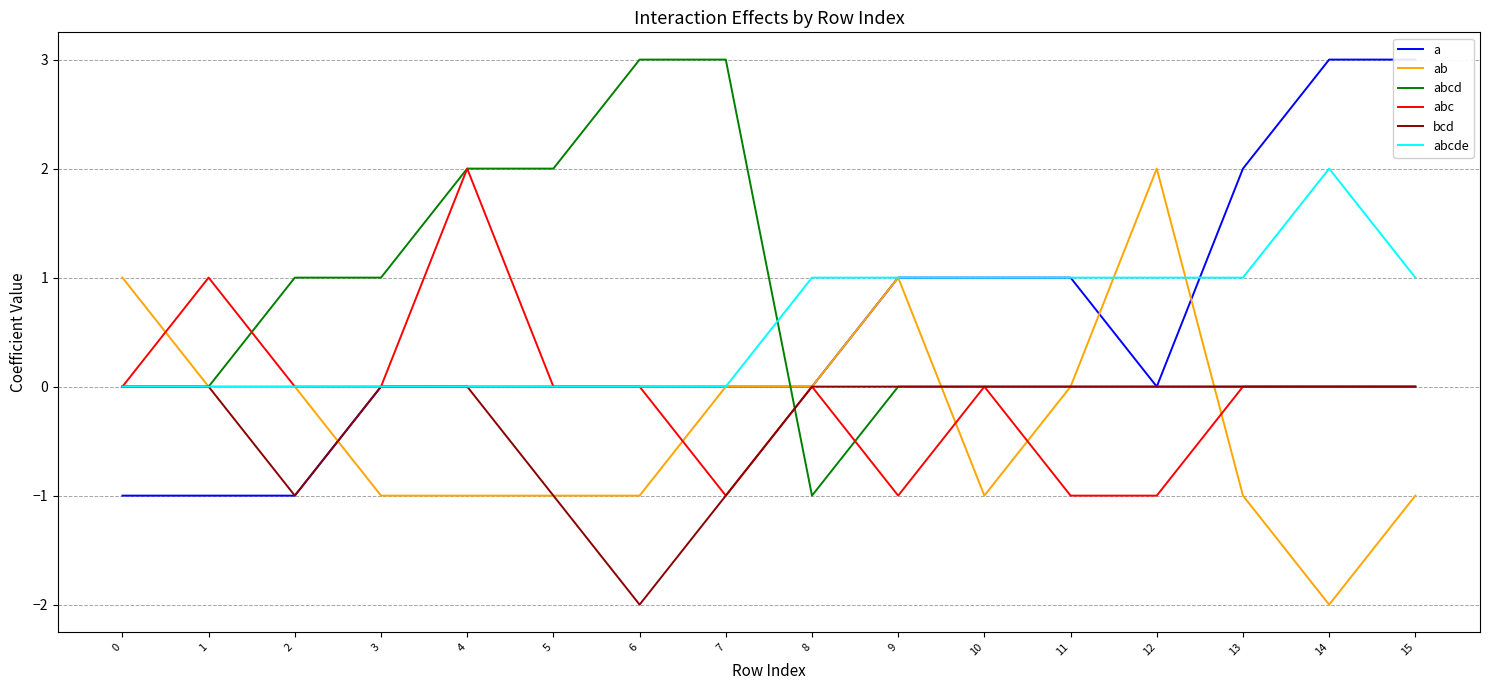

How many intersections are there between abcde and ab?

2